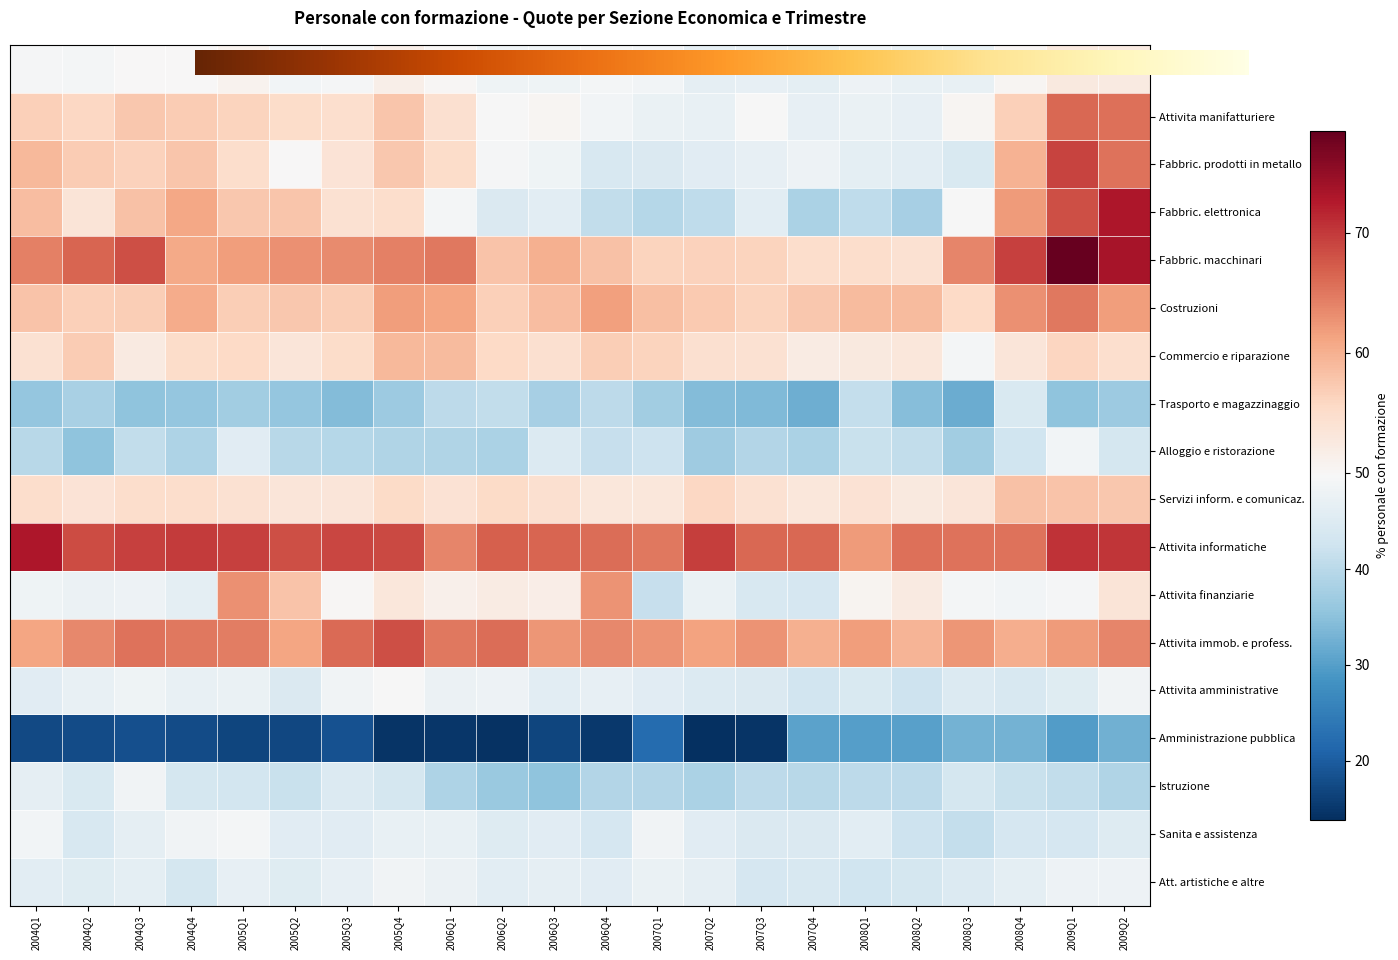

Is the value of Attivita finanziarie at 2006Q3 greater than the value of Attivita amministrative at 2008Q1?

Yes